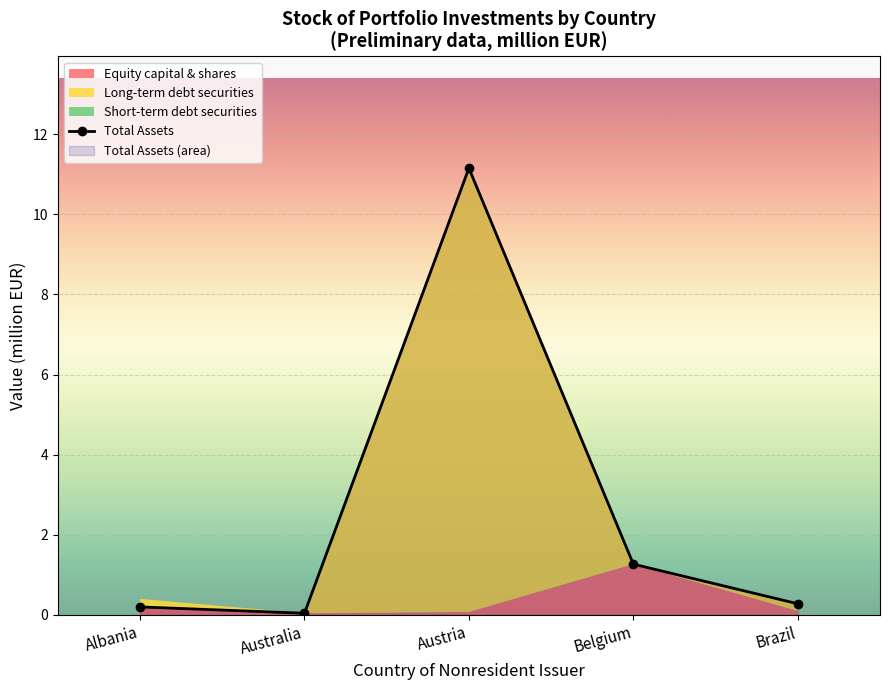

What position from the left is Belgium?

4